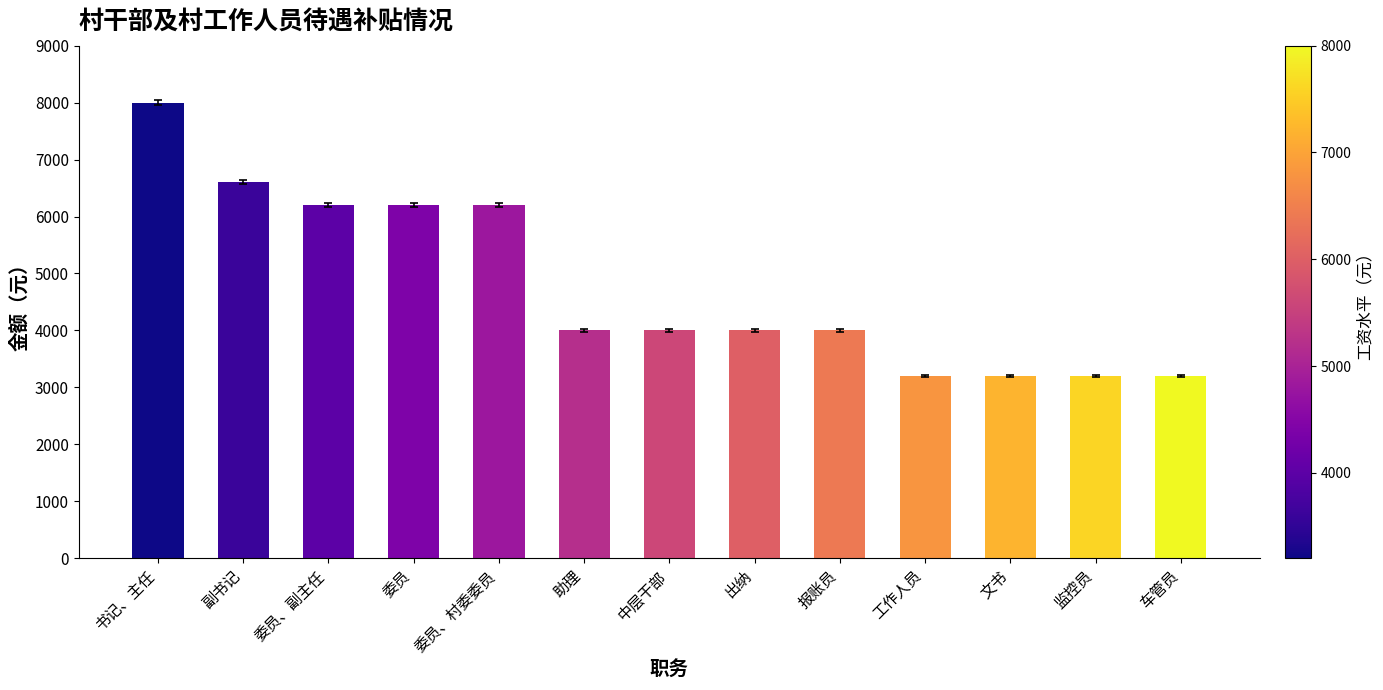

What is the sum of the values at 委员 and 副书记?

12800